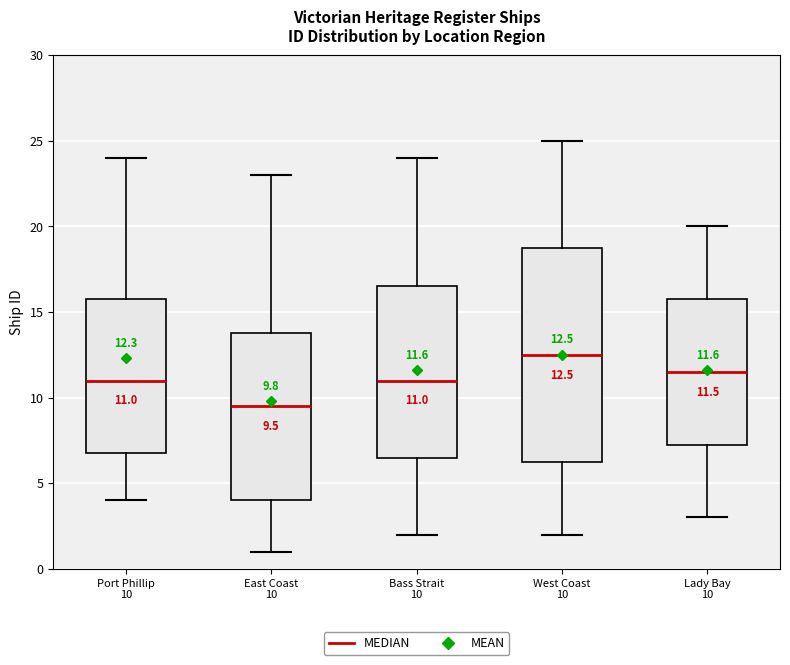

Which box's median line is the lowest?

East Coast 10